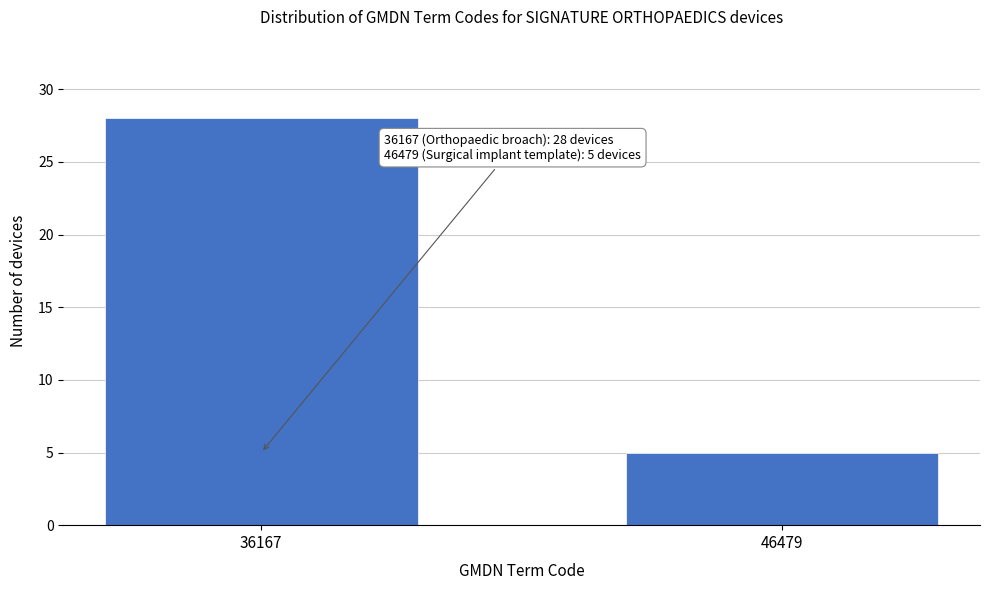

Reading left to right, transcribe all the data shown in this chart.

36167=28	46479=5